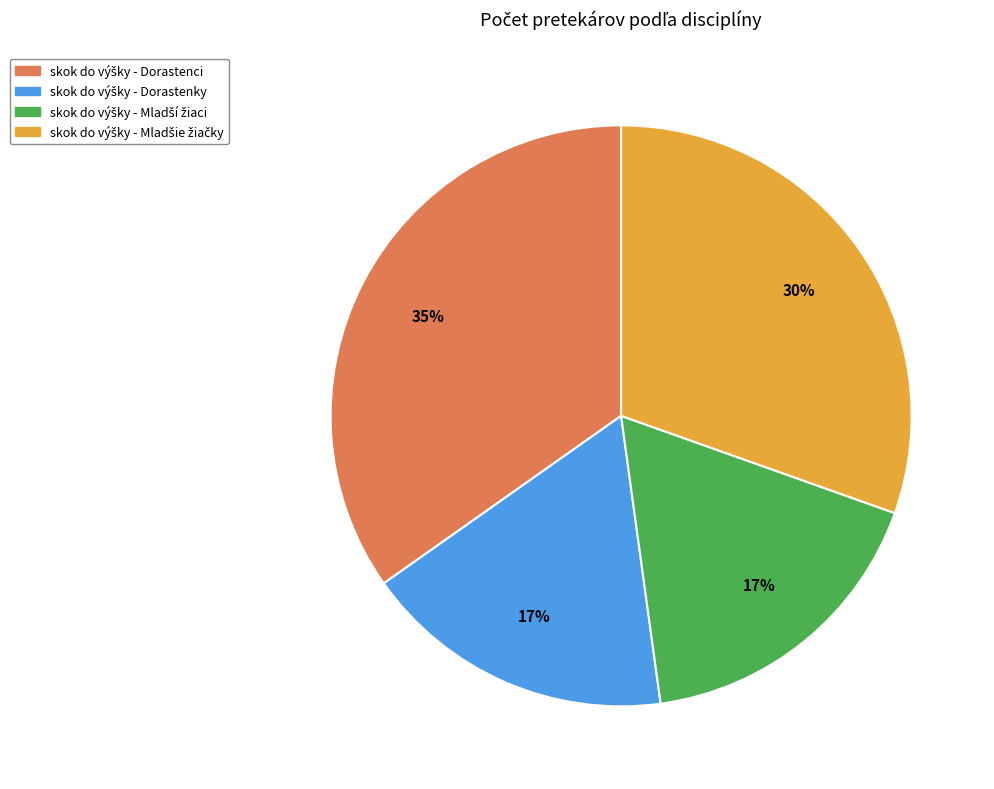

Does any single category account for the majority?

No